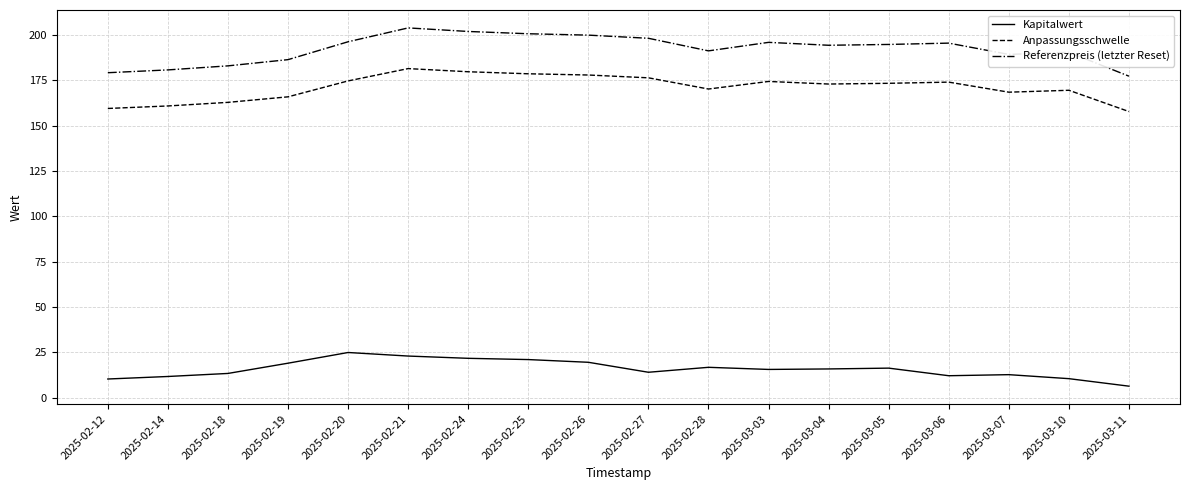

Between 2025-02-19 and 2025-03-05, which series saw the biggest shift?

Referenzpreis (letzter Reset)